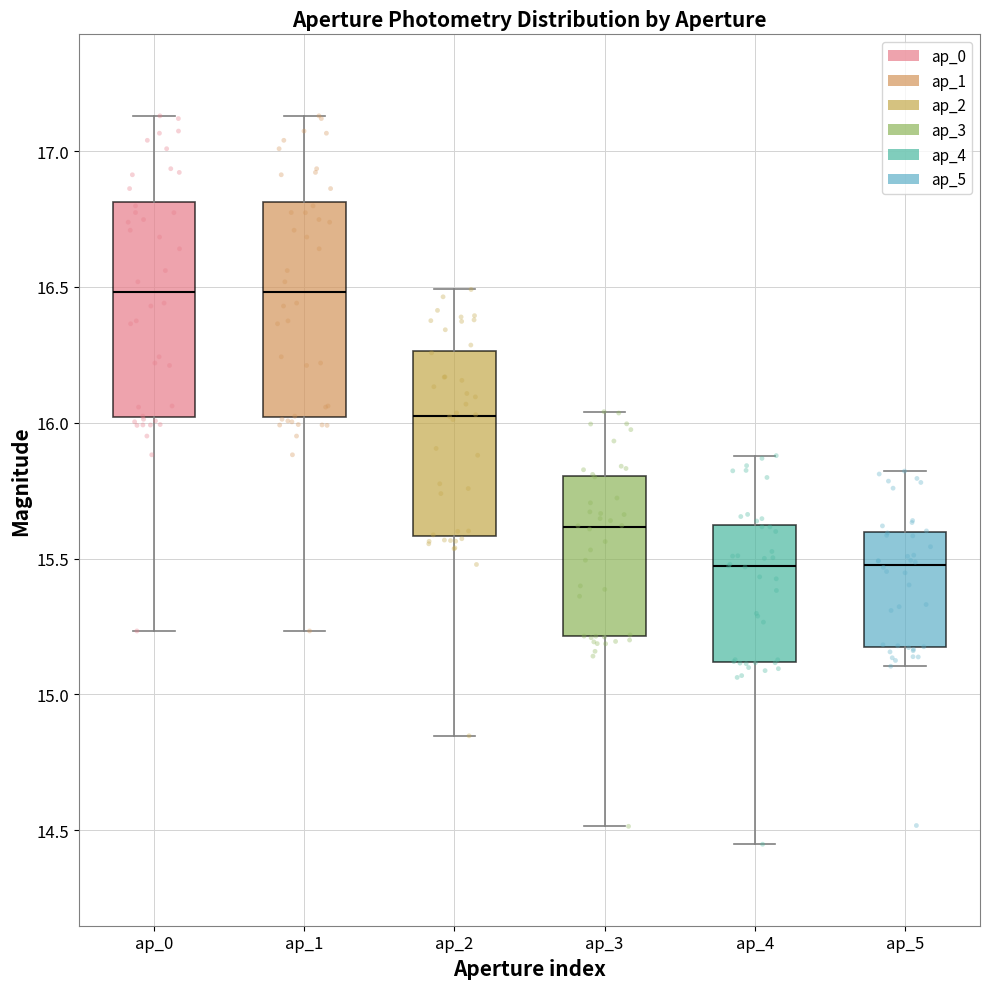

Where is the upper edge of the box for ap_4 on the y-axis? The values are not printed on the chart, so give them approximately, as read against the axis.

15.60